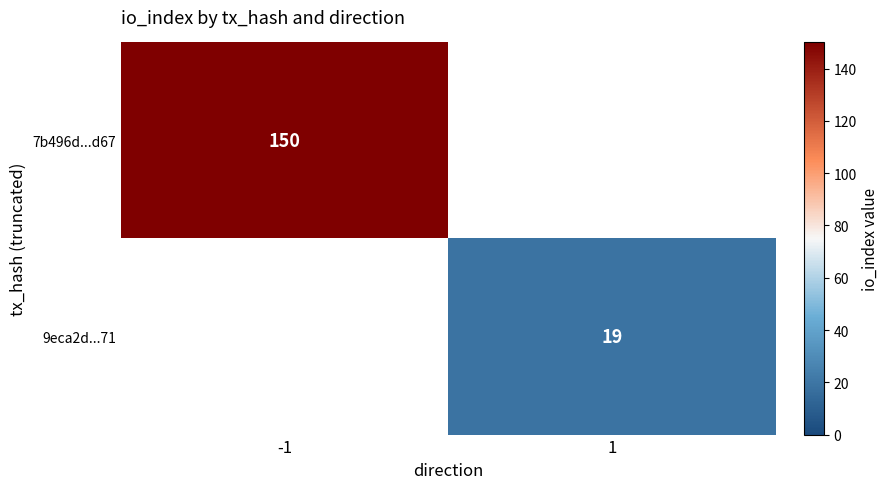

True or false: 9eca2d...71 has a value of 9 at 1.

False